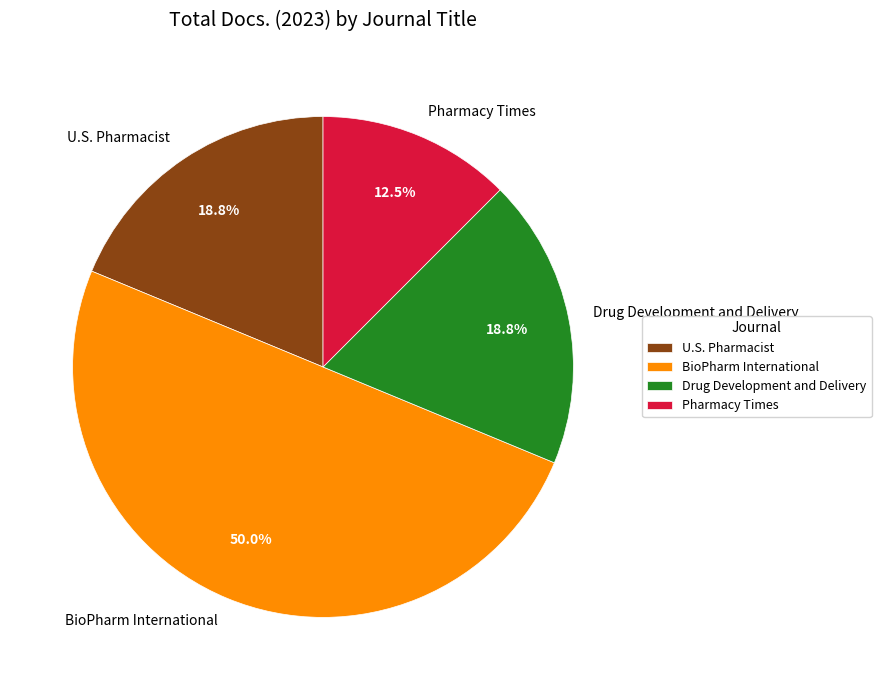

True or false: Drug Development and Delivery accounts for 13% of the total.

False